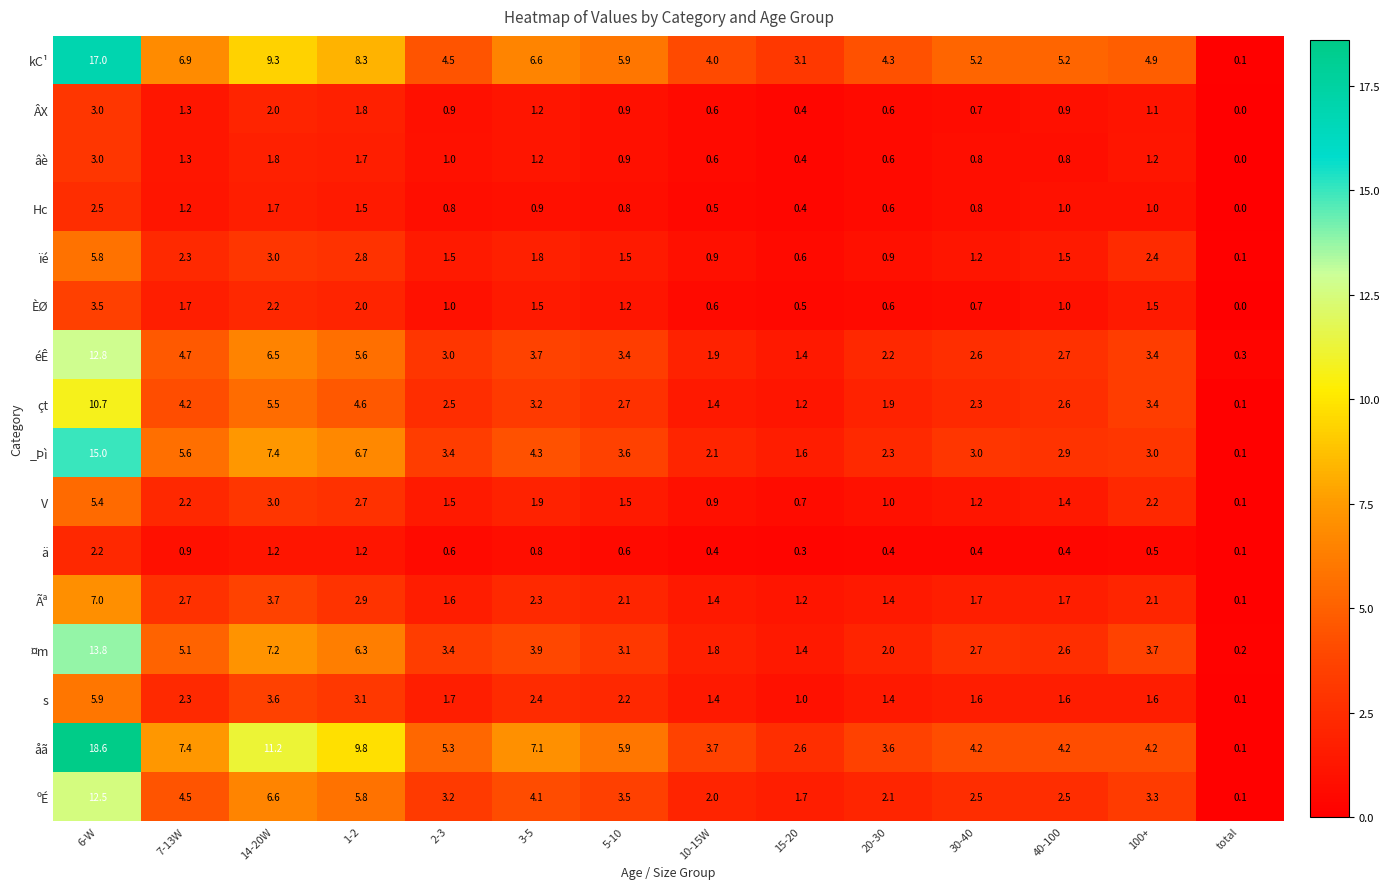

True or false: V has a value of 0.7 at 2-3.

False